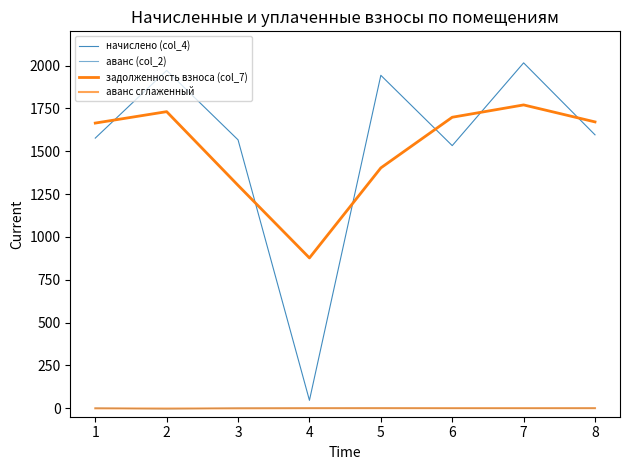

How many categories are shown in the chart?

8